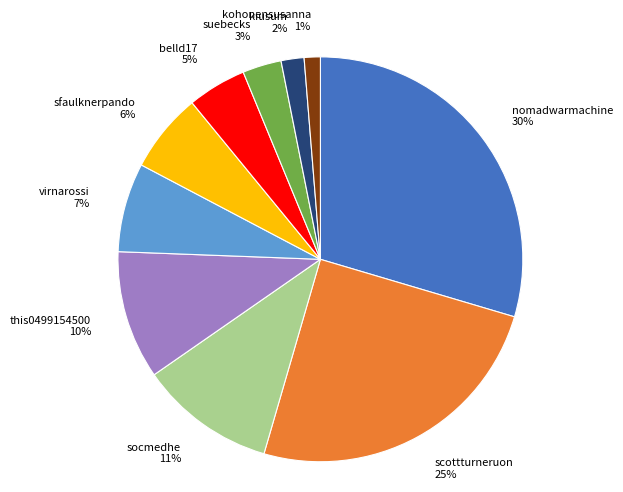

To the nearest percent, what is the difference between the virnarossi 7% and suebecks 3% slice percentages?

4%